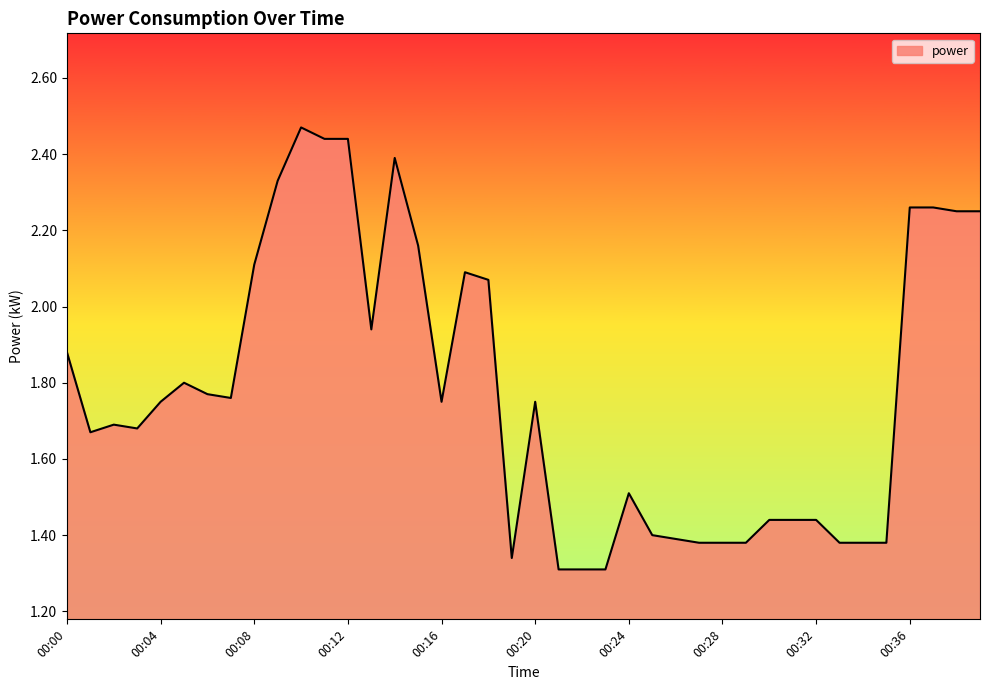

What is the difference between the maximum and minimum values?

1.2